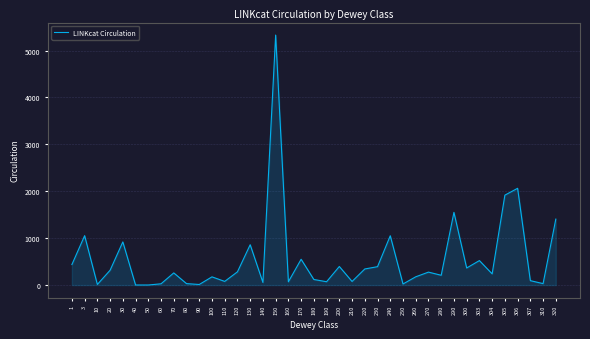

What is the ratio of the value at 3 to the value at 20?

3.3